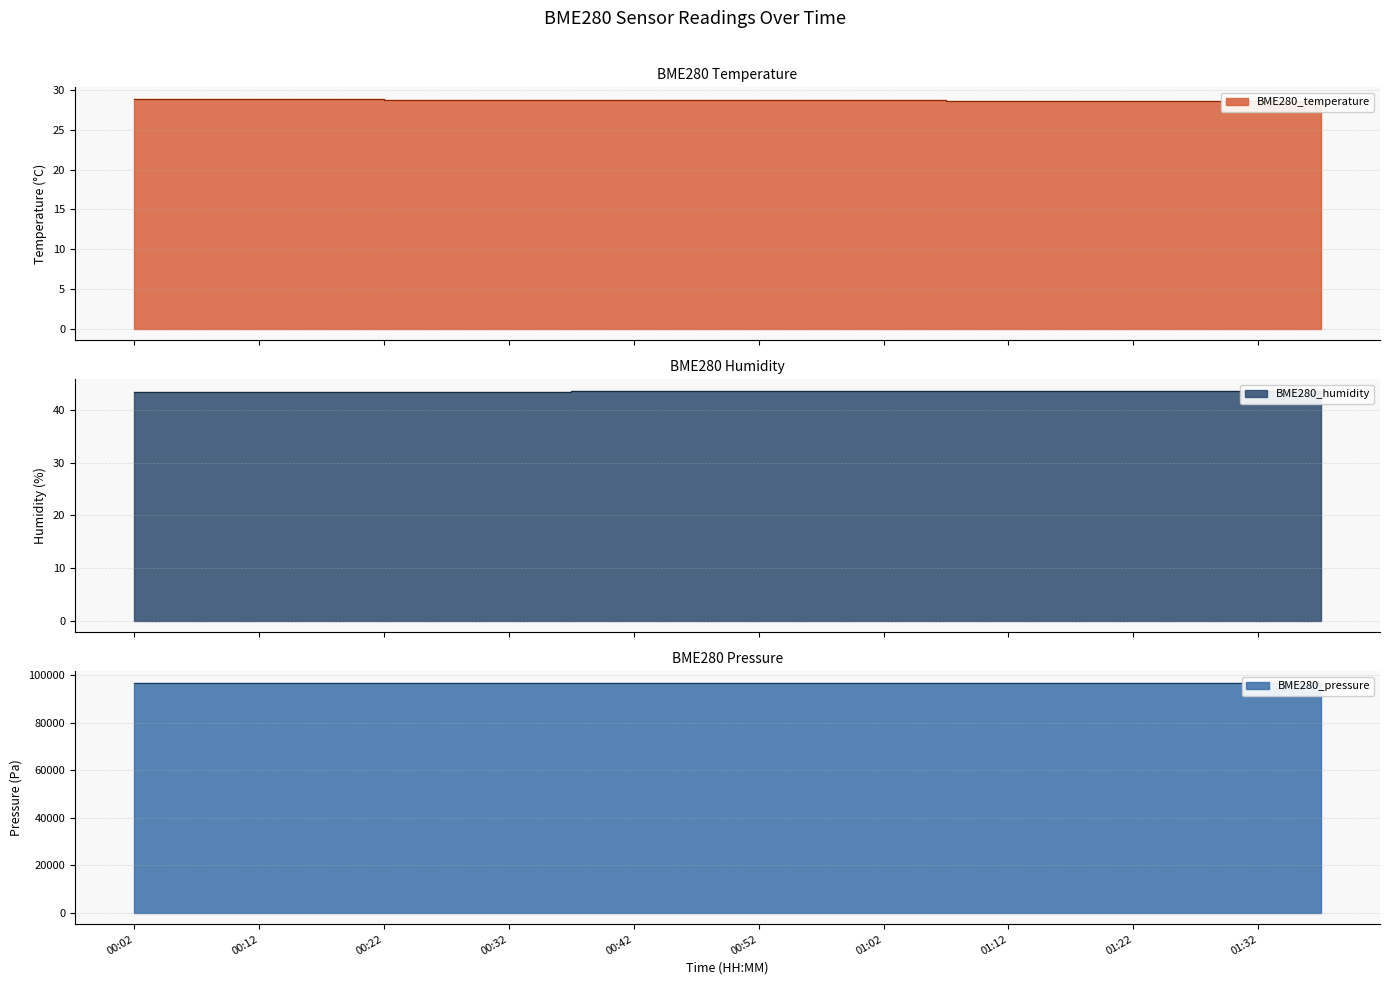

What is the minimum value for BME280_temperature?

28.6